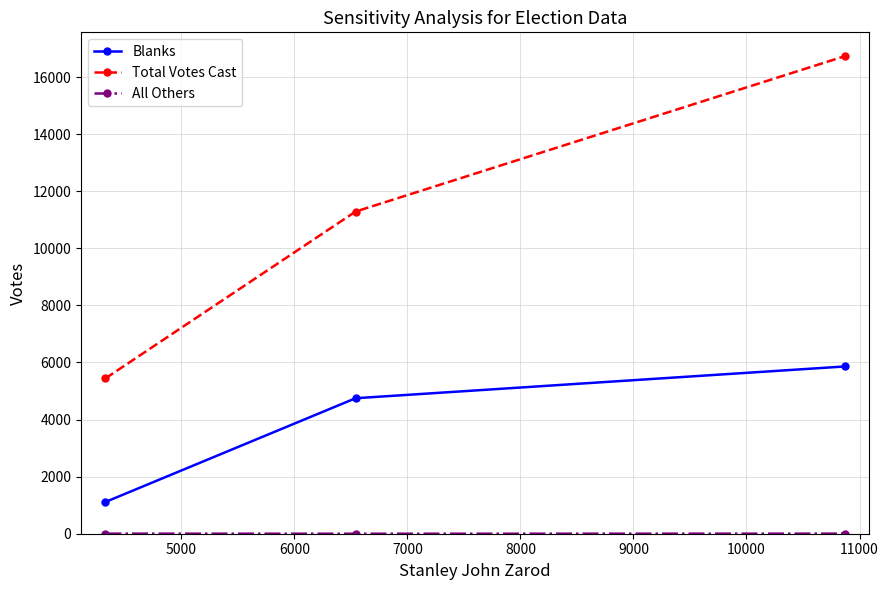

What is the difference between the maximum and second lowest values in the Blanks series?

1113